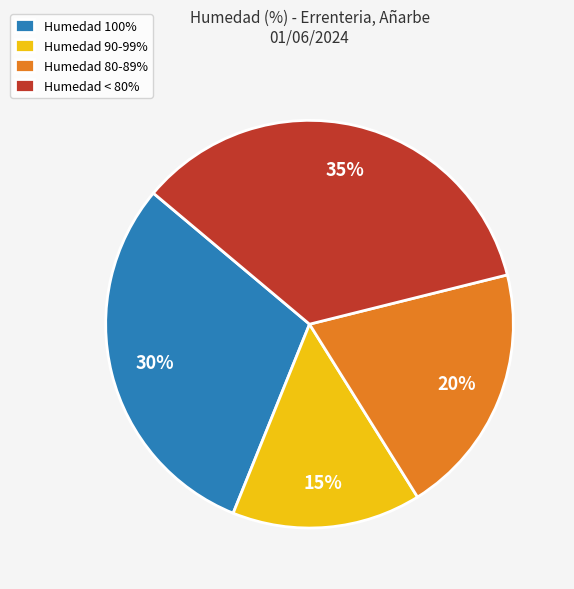

Do Humedad 100% and Humedad 90-99% together represent more than half of the pie?

No